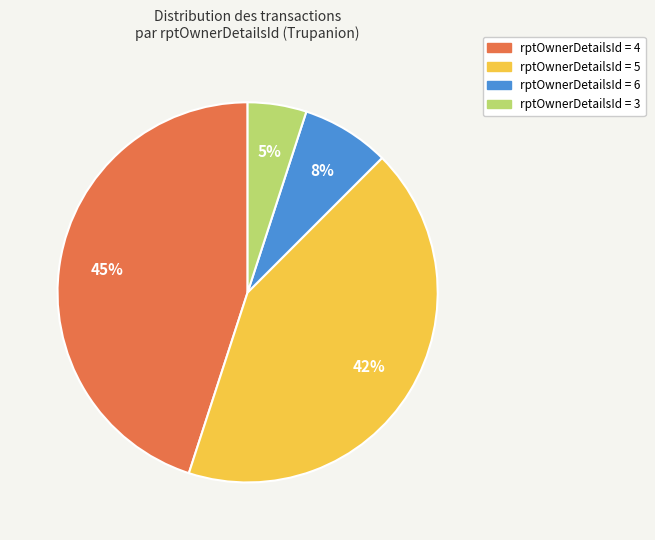

To the nearest percent, what is the difference between the largest and smallest slice percentages?

40%